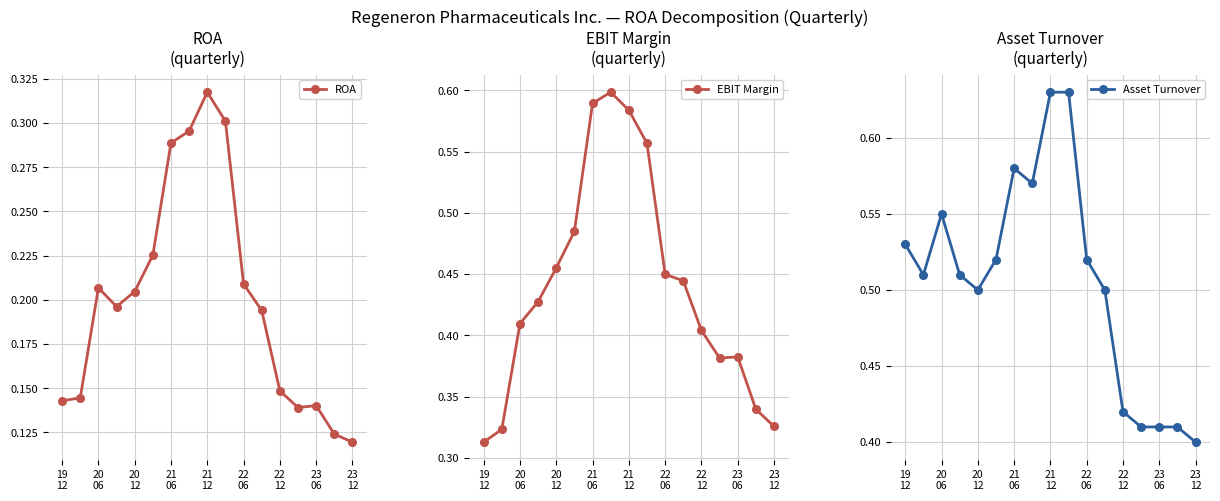

Count the ROA values in the range 0 to 1.

17